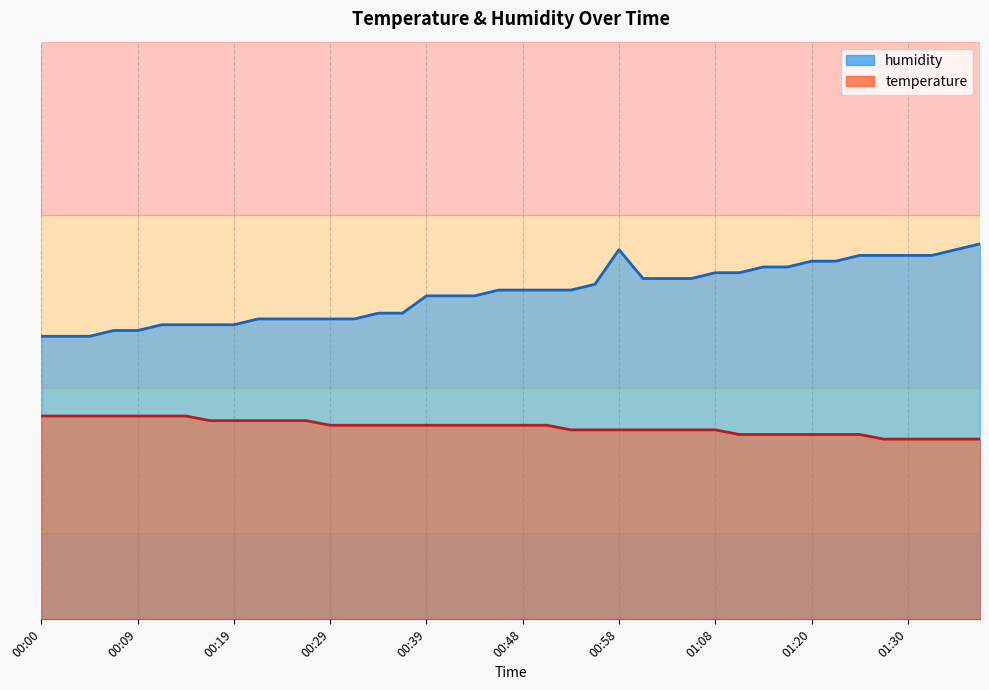

What is the lowest value of the humidity series?

49.0